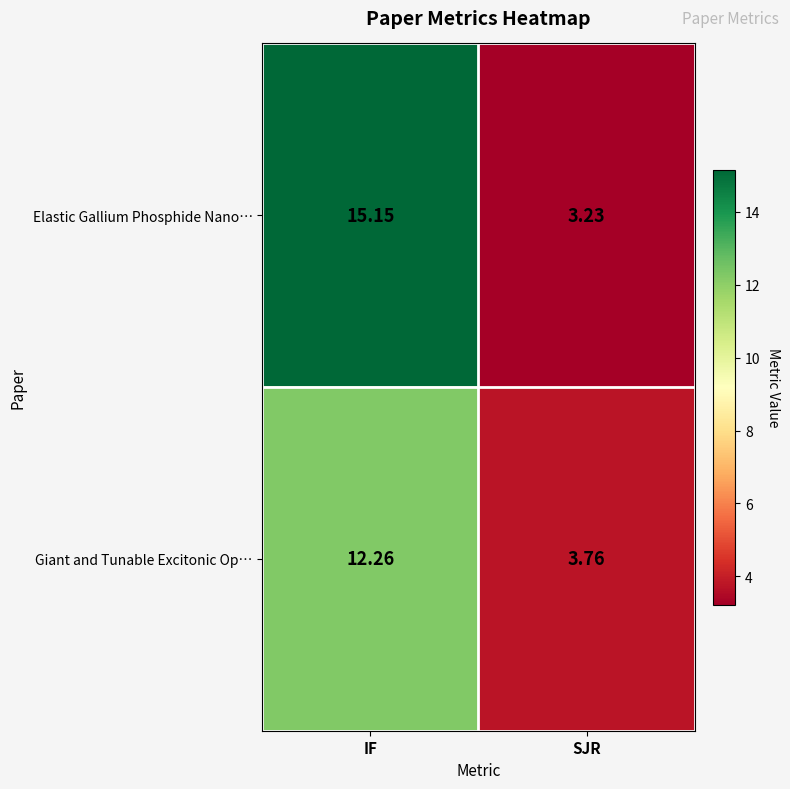

At which category is the sum across all series the highest?

IF